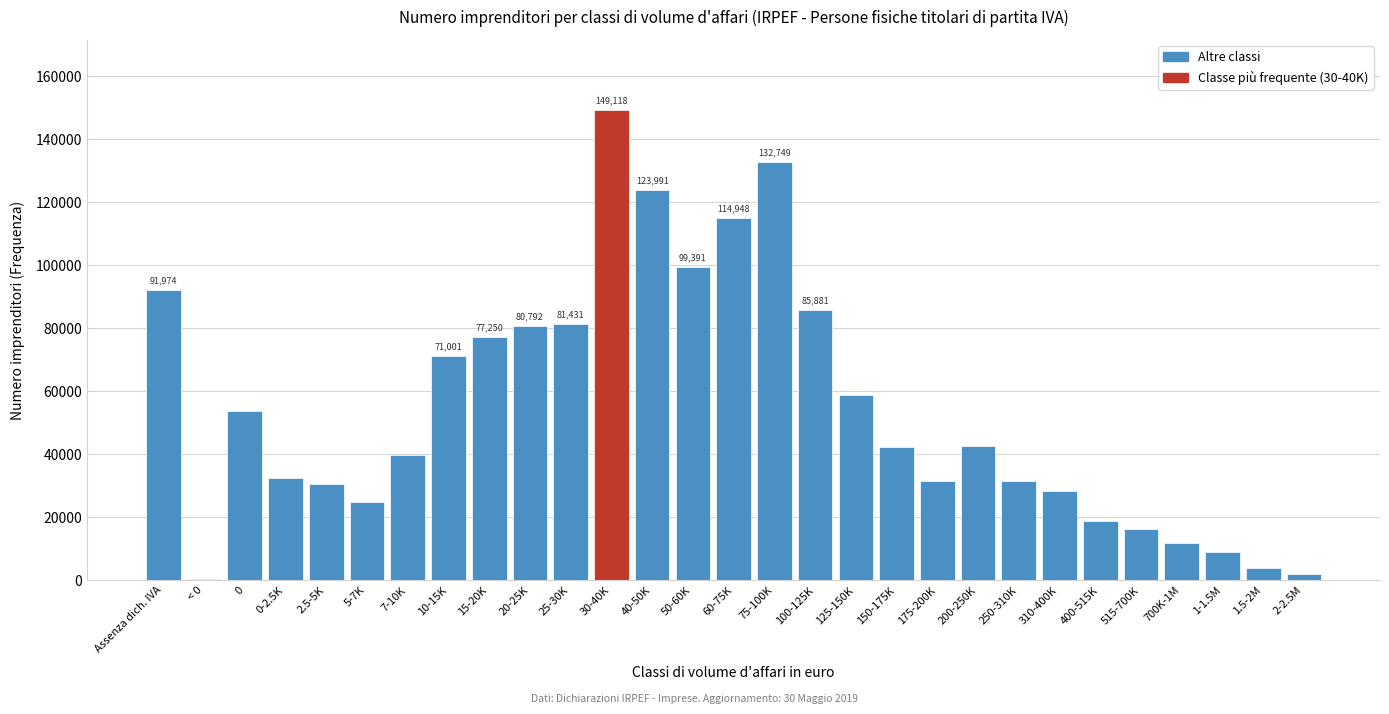

Is it true that the value at 0 is 24980?

False